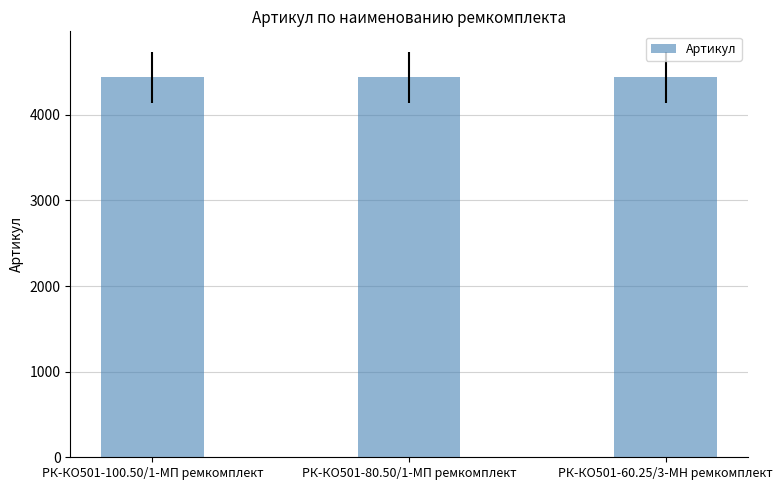

What is the maximum value shown in the chart?

4439